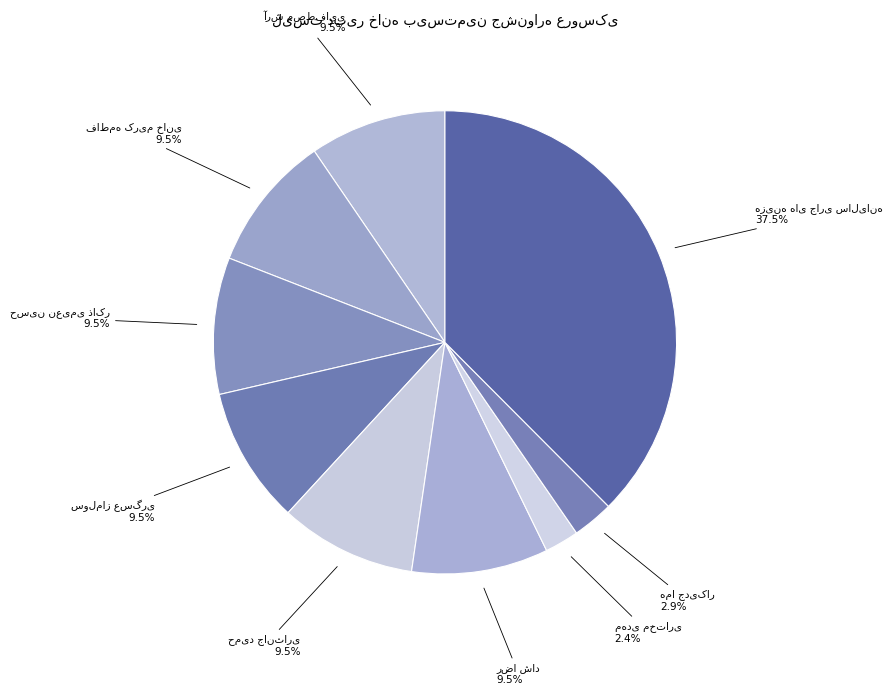

Count the number of slices in the pie.

9